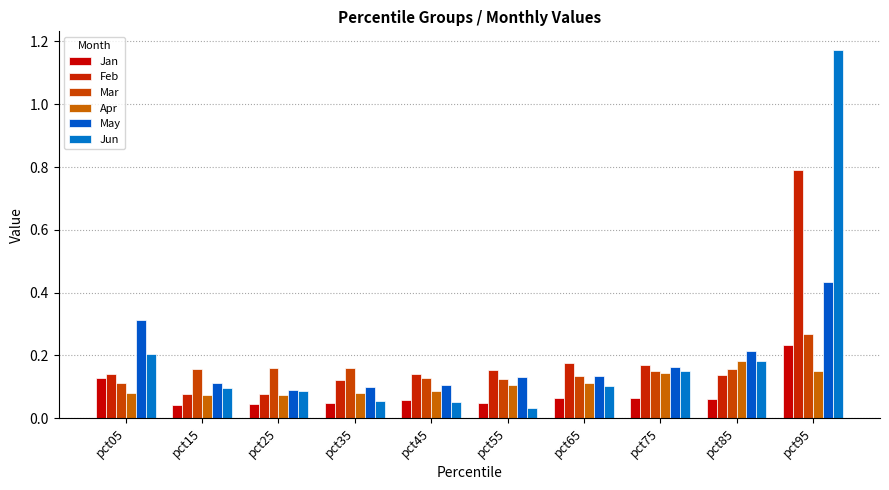

Which series has the widest spread of values?

Jun